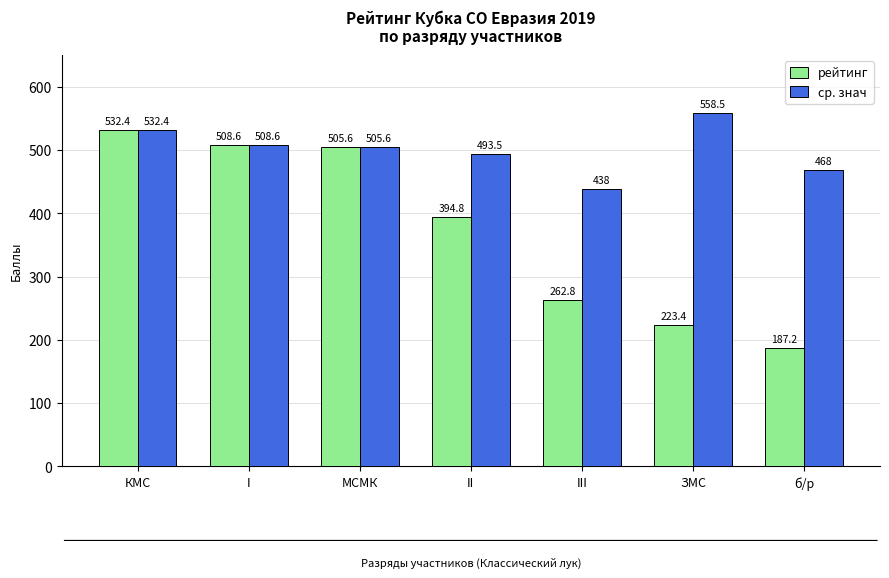

What is the smallest value displayed?

187.2